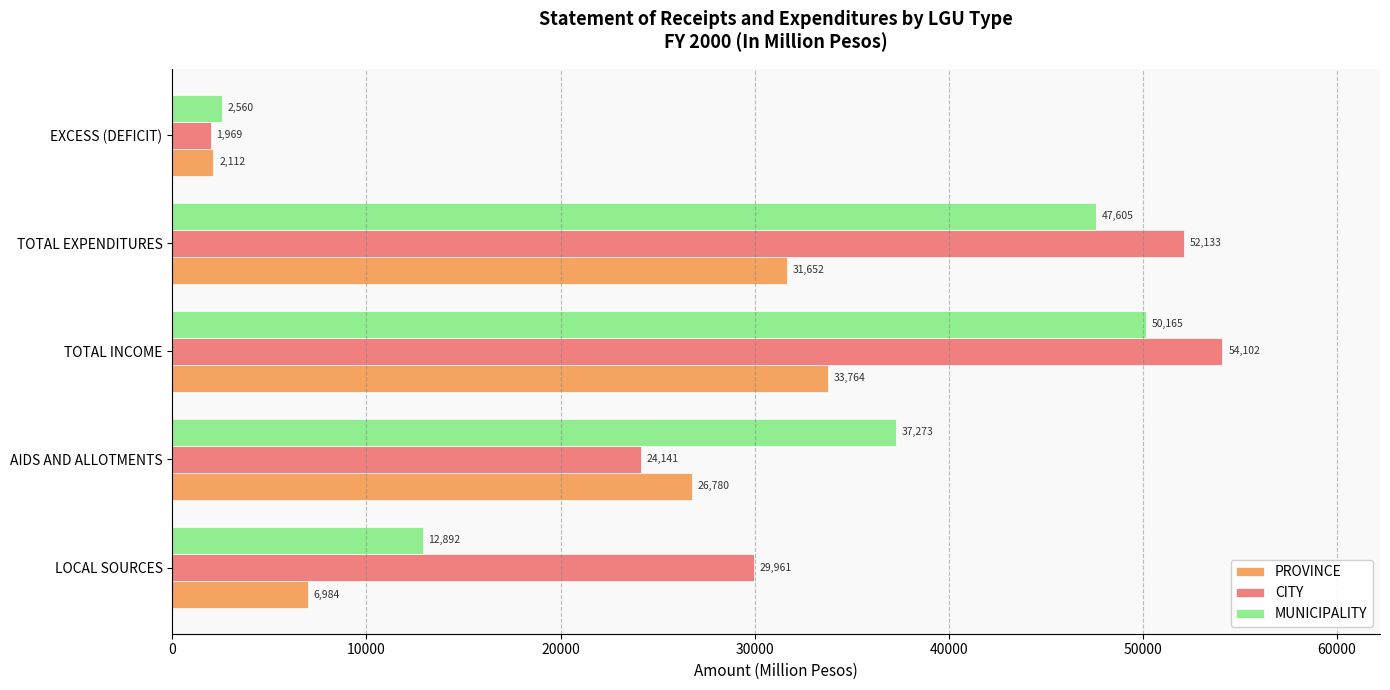

Which series has the widest spread of values?

CITY